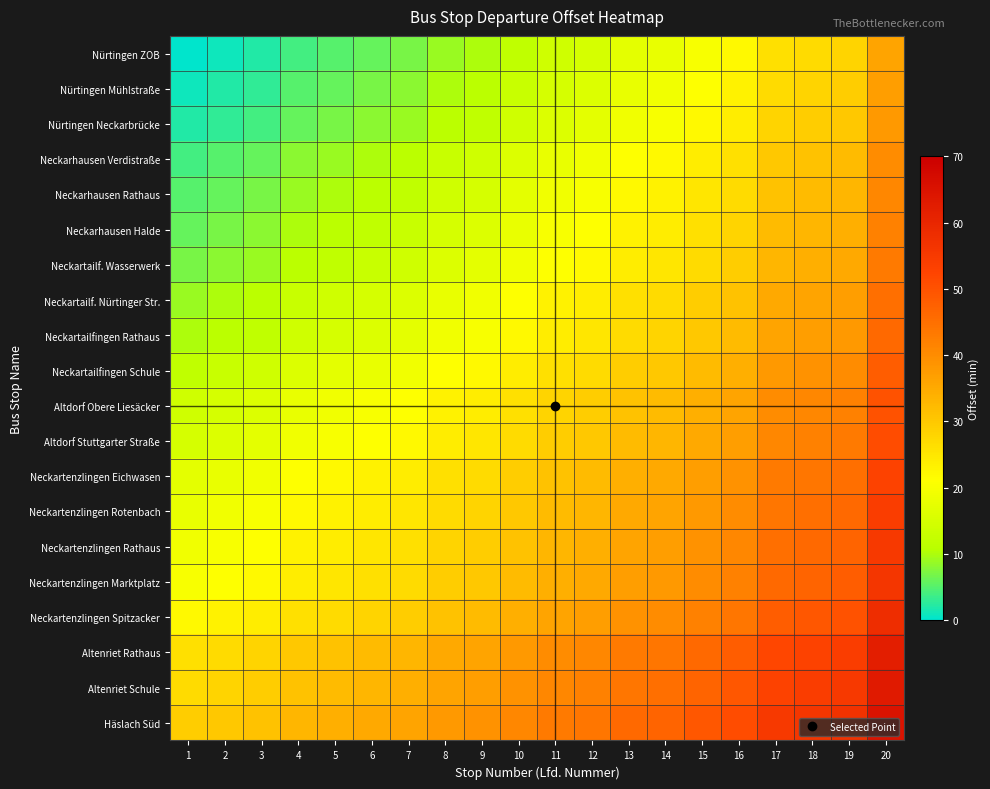

Which series has the largest total across all categories?

Häslach Süd